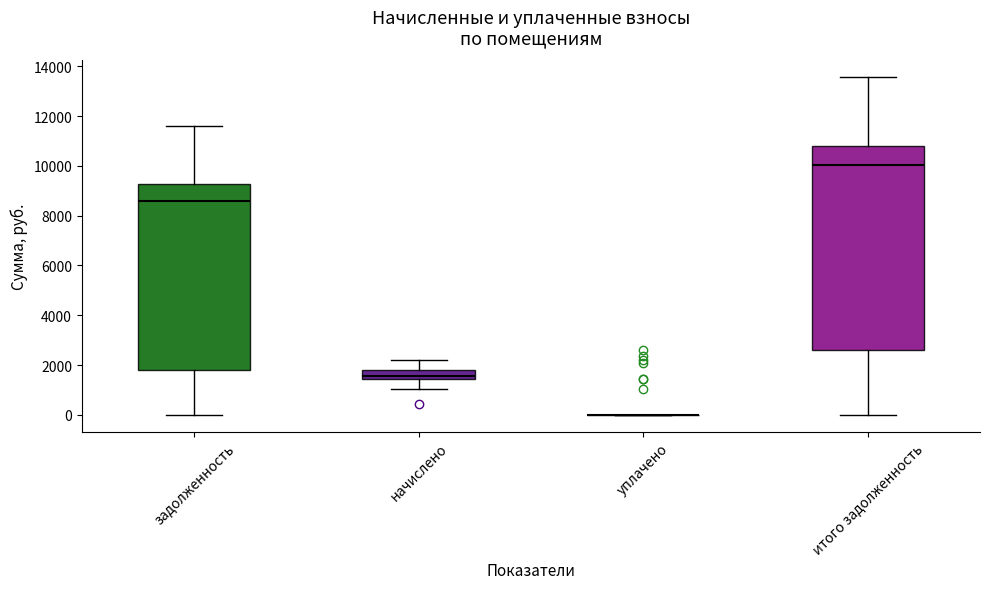

Reading left to right, read every box against the y-axis: the position of its median line, the range the box covers, and the ends of its whiskers. The values are not printed on the chart, so give them approximately, as read against the axis.

задолженность: median 8600, box 1800 to 9200, whiskers 0 to 11600
начислено: median 1600, box 1400 to 1800, whiskers 1000 to 2200
уплачено: box collapsed to a line at 0, whiskers 0 to 0
итого задолженность: median 10000, box 2600 to 10800, whiskers 0 to 13600